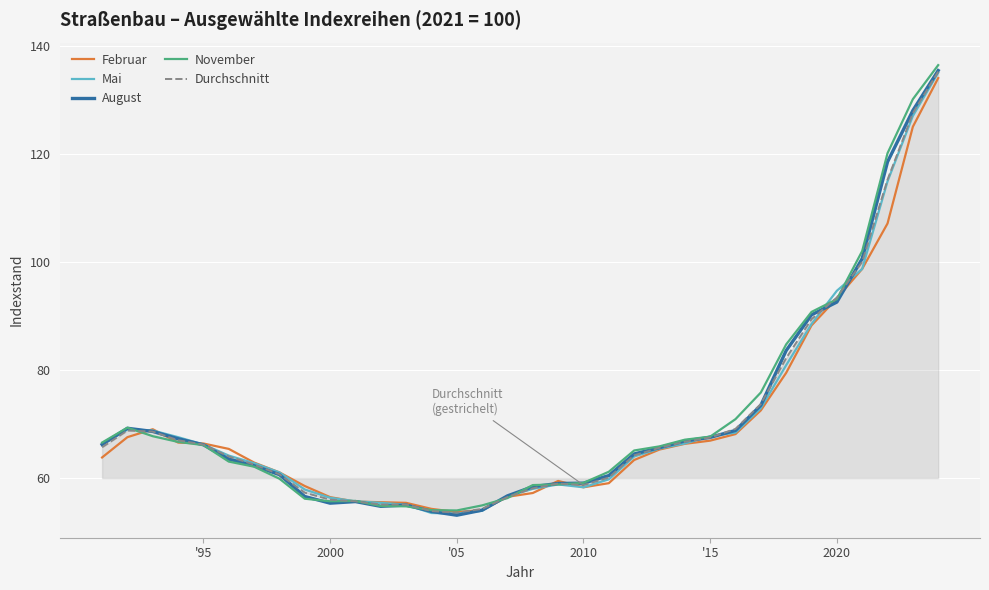

Which series has the largest range (max minus min)?

November